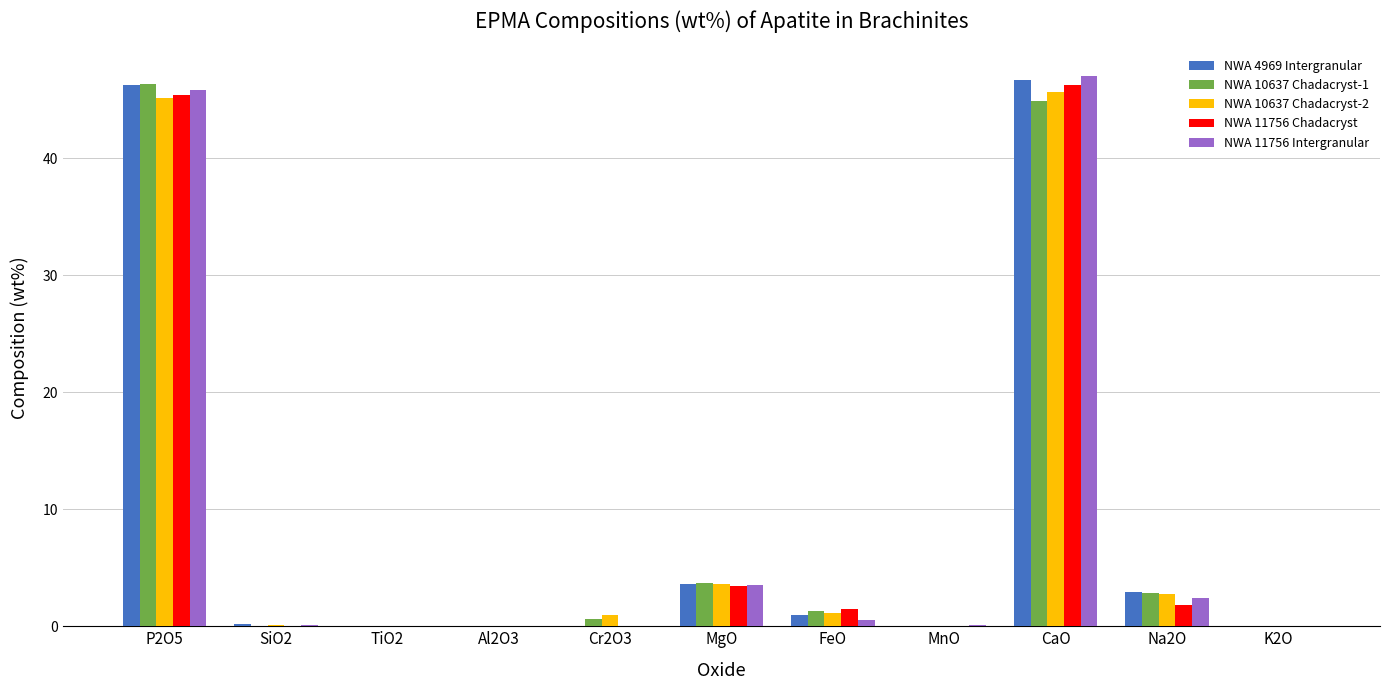

What is the sum of all NWA 11756 Intergranular values?

99.5